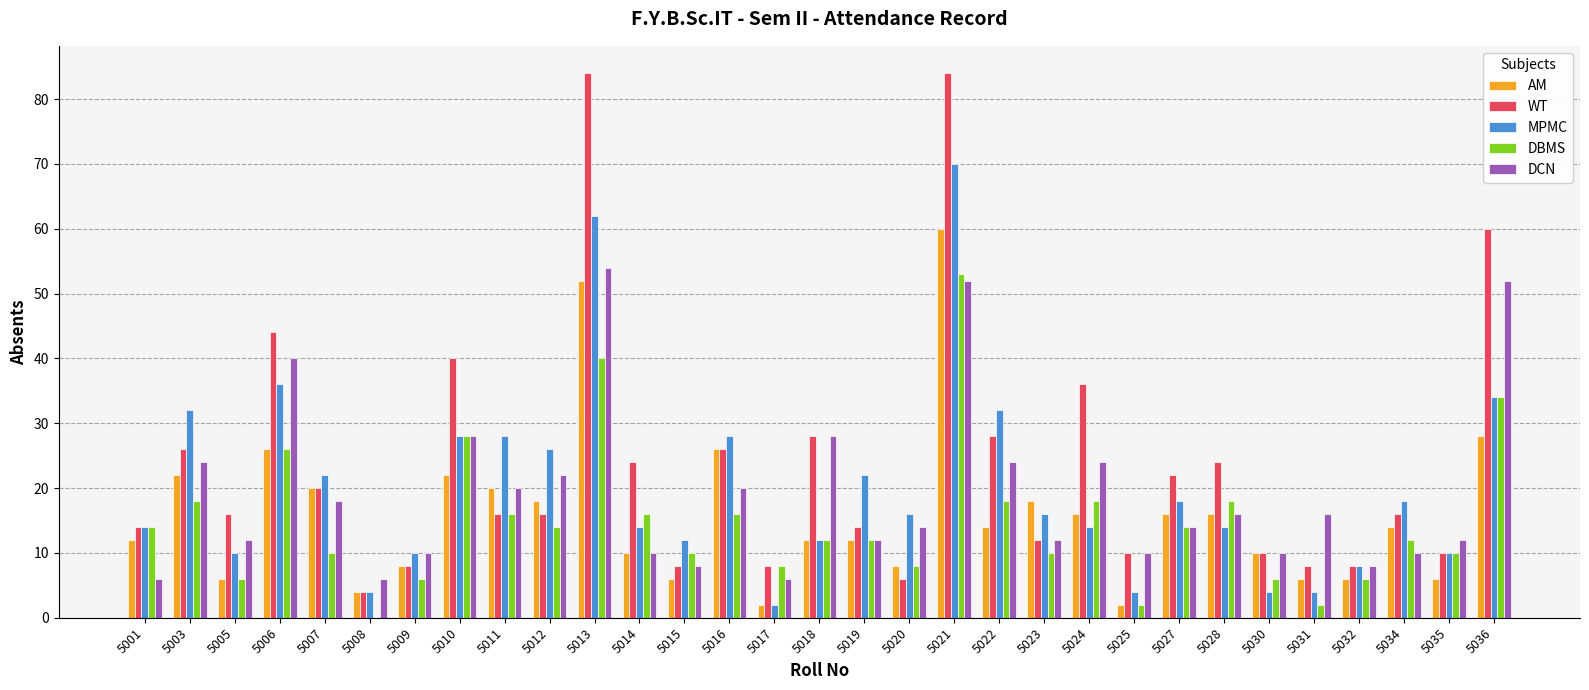

Does the chart contain stacked bars?

No